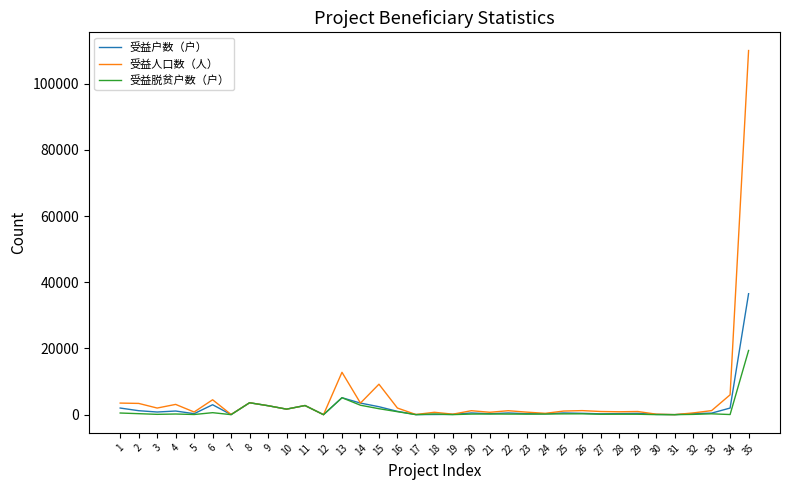

Which series has the widest spread of values?

受益人口数（人）